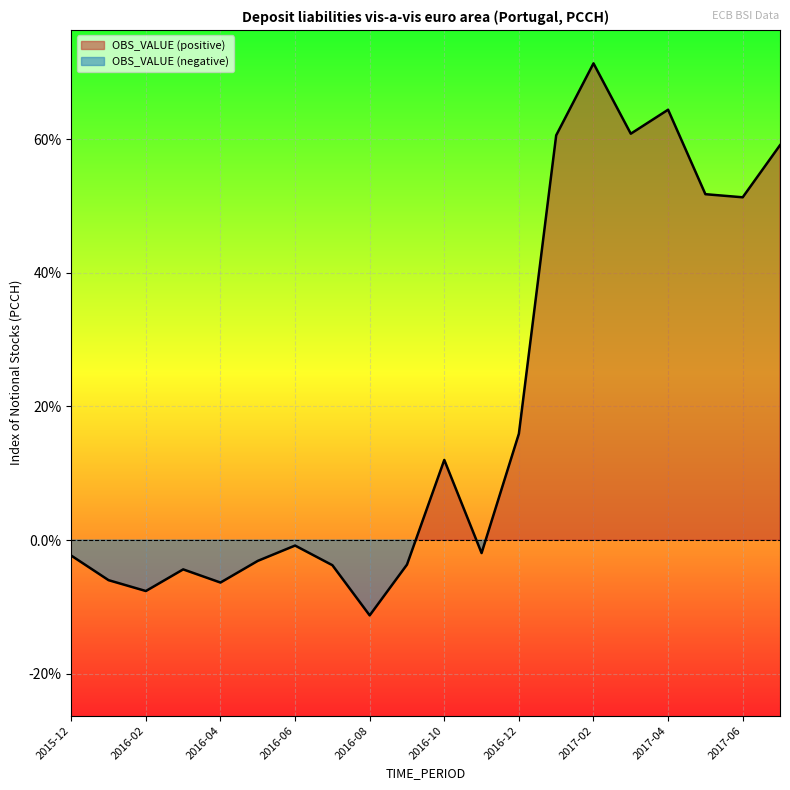

What is the change in value from 2016-03 to 2017-04?

+68.8